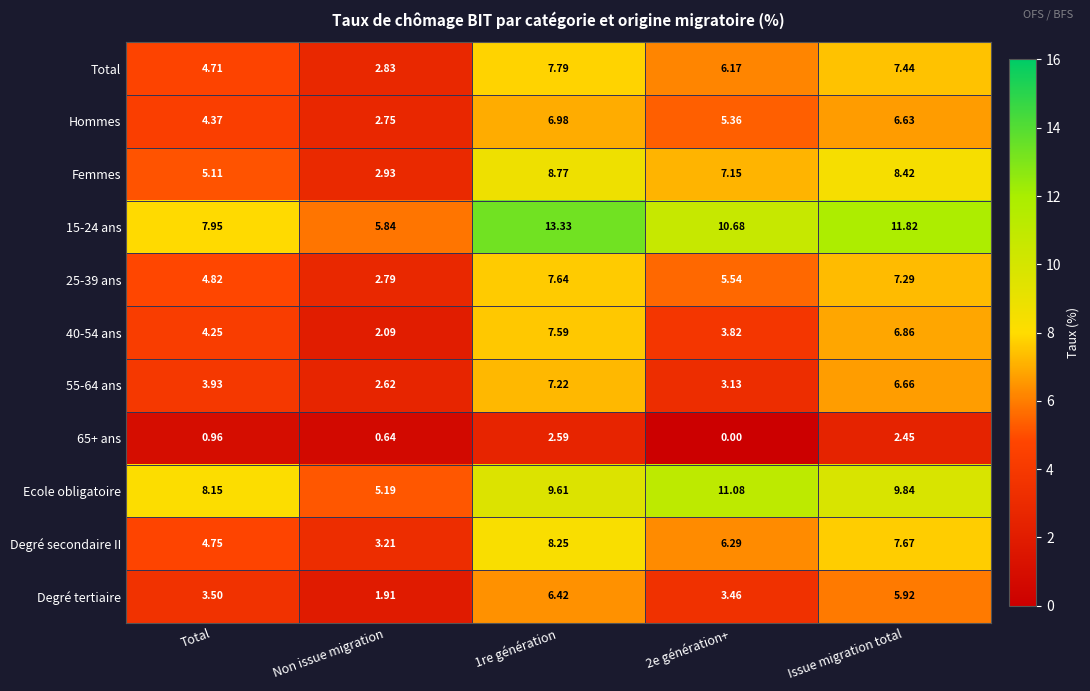

What is the maximum value shown in the chart?

13.3